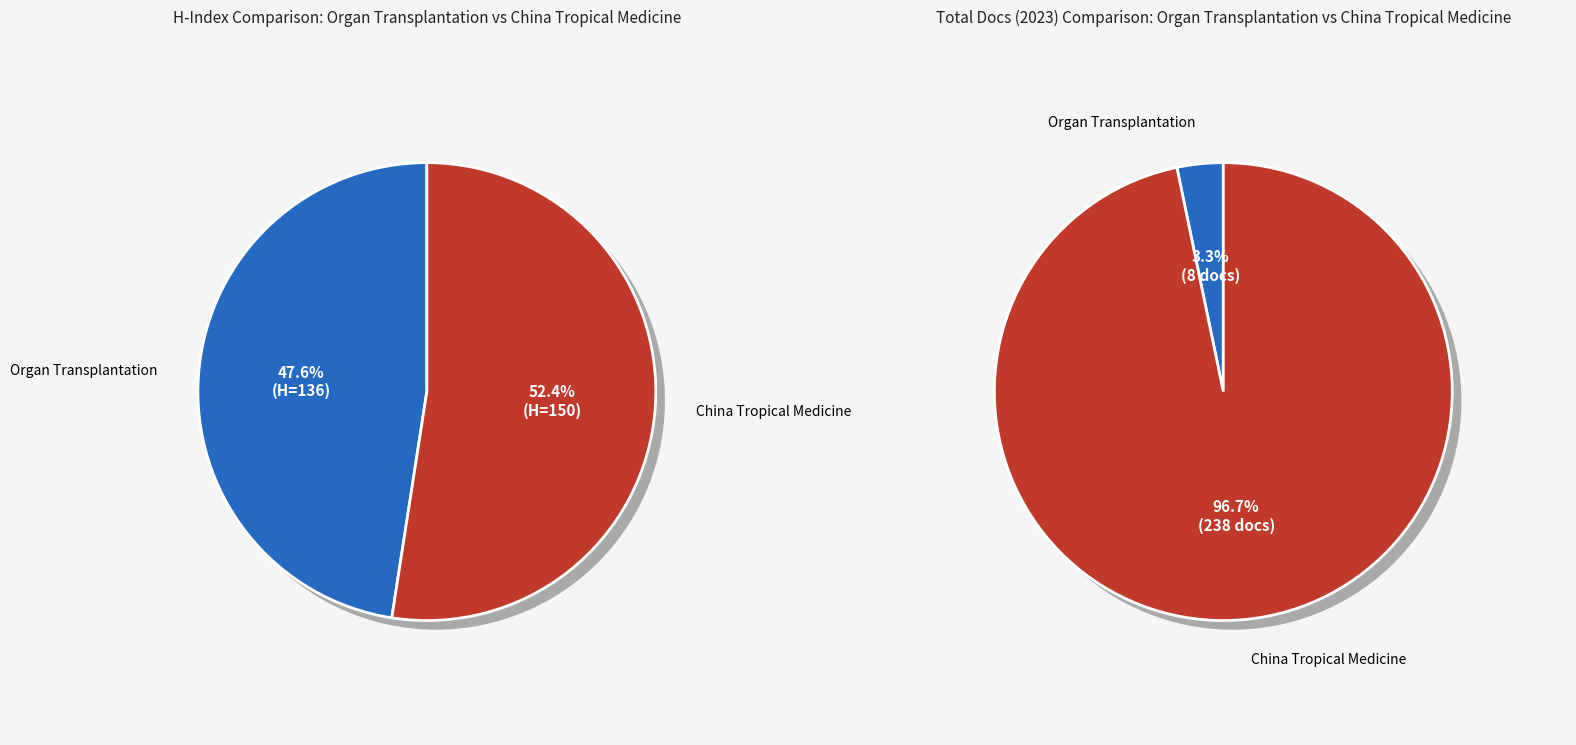

Which slice is the largest?

China Tropical Medicine (Rank 1)